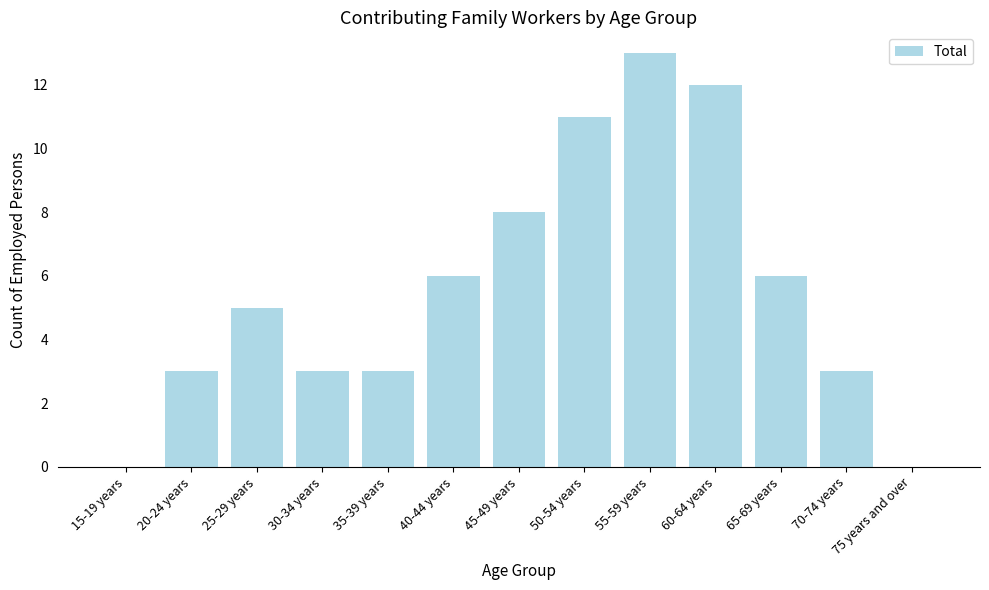

Which label corresponds to the largest value in the chart?

55-59 years